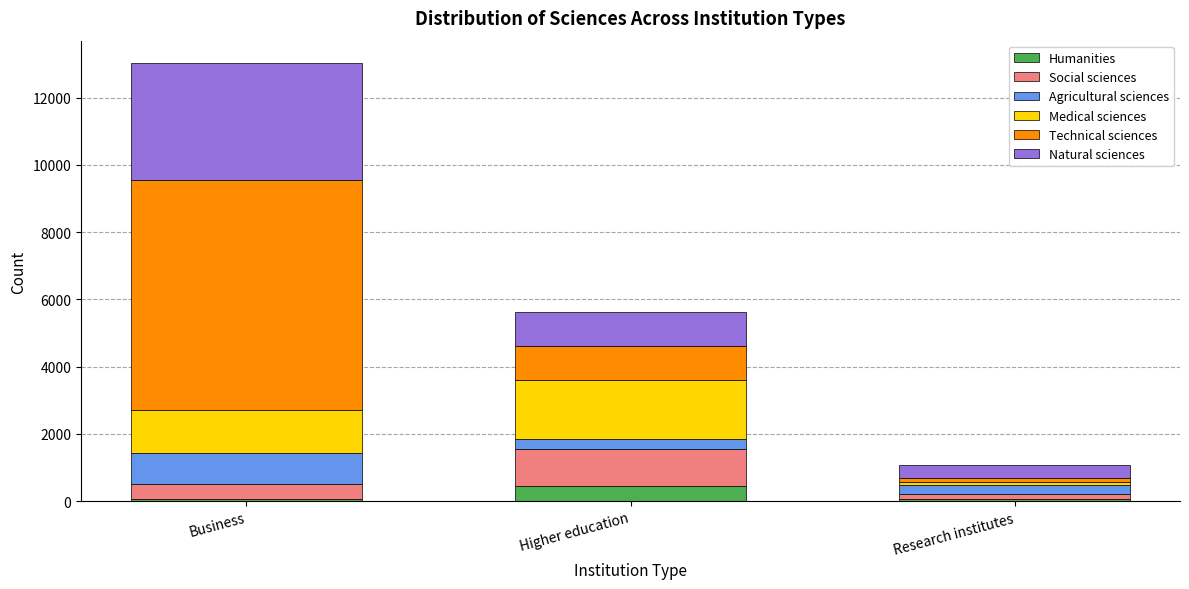

At which category is the sum across all series the highest?

Business